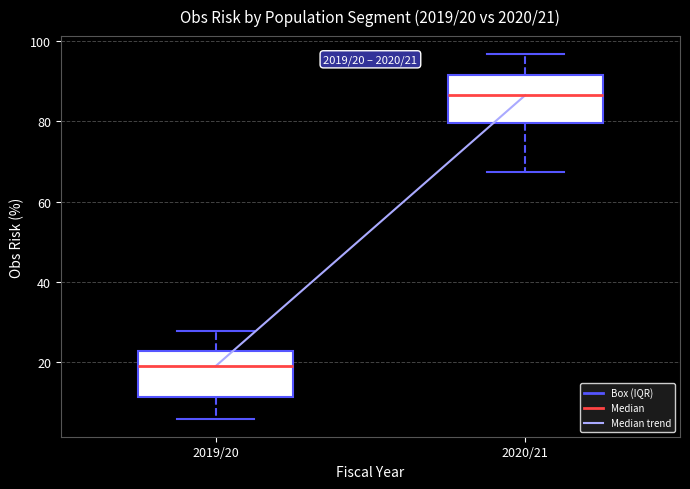

Which box has the highest median line?

2020/21